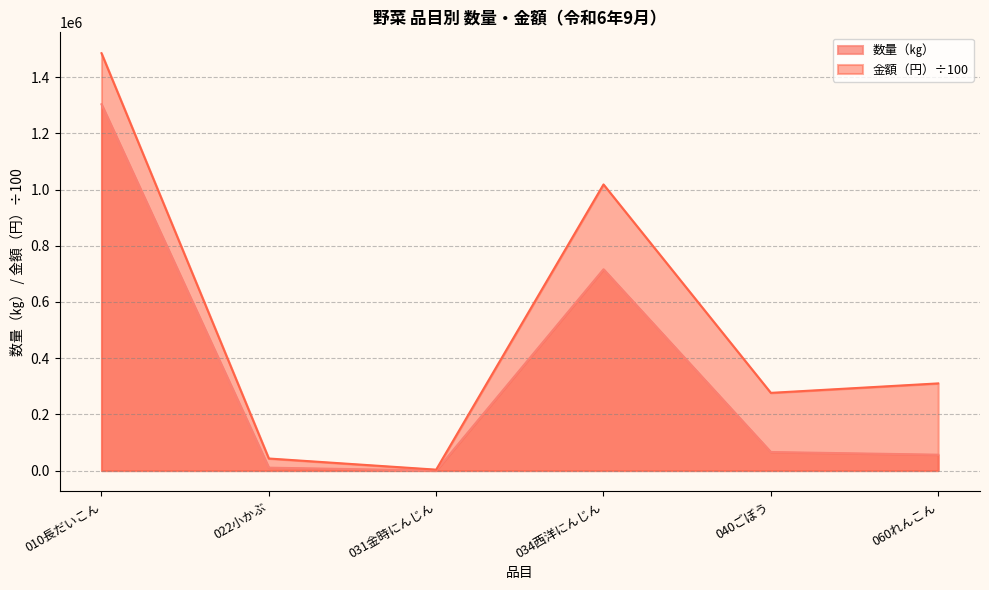

What are all the series names shown in the legend?

数量（㎏）, 金額（円）÷100